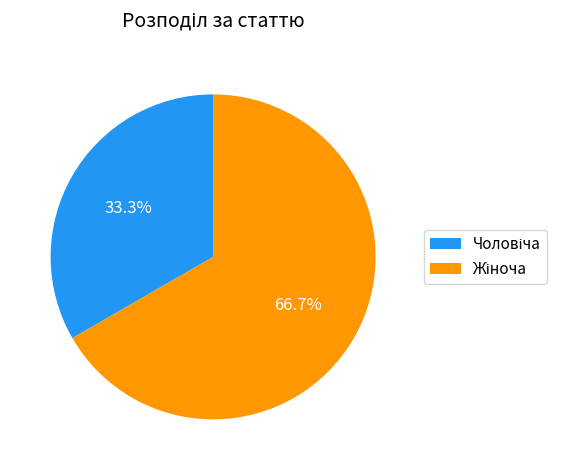

Is there any slice that represents more than half of the pie?

Yes